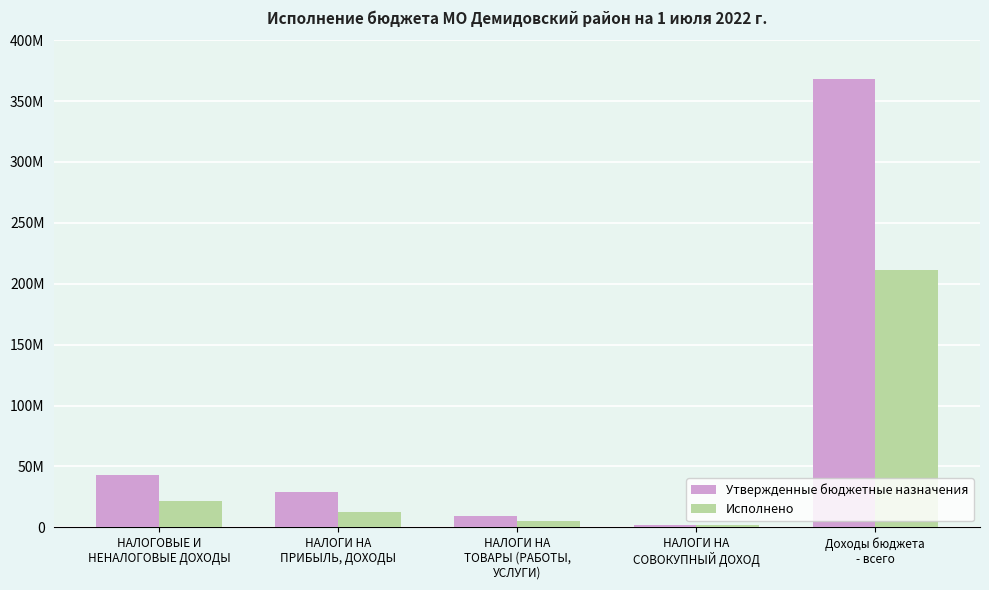

Are the bars grouped side by side (vs. stacked)?

Yes